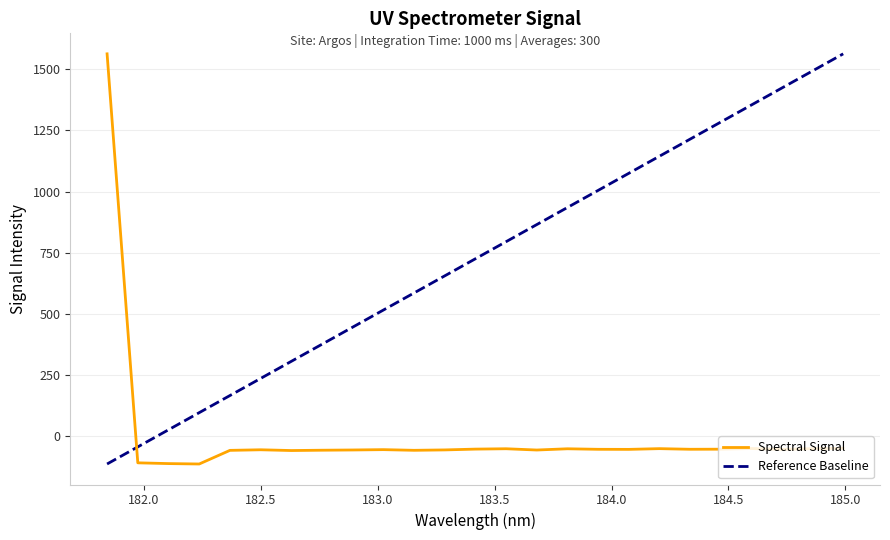

The chart shows a value of -56.6 at 182.7613026778. True or false?

True